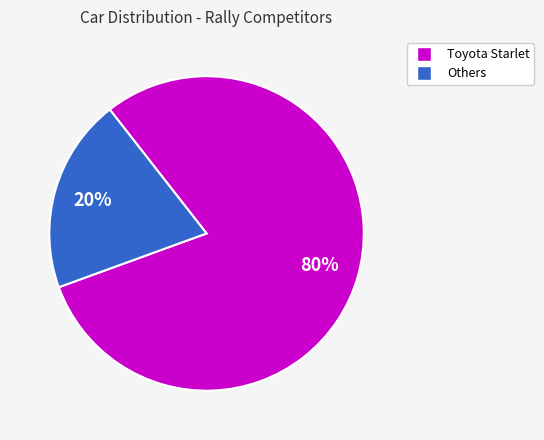

Does any single category account for the majority?

Yes